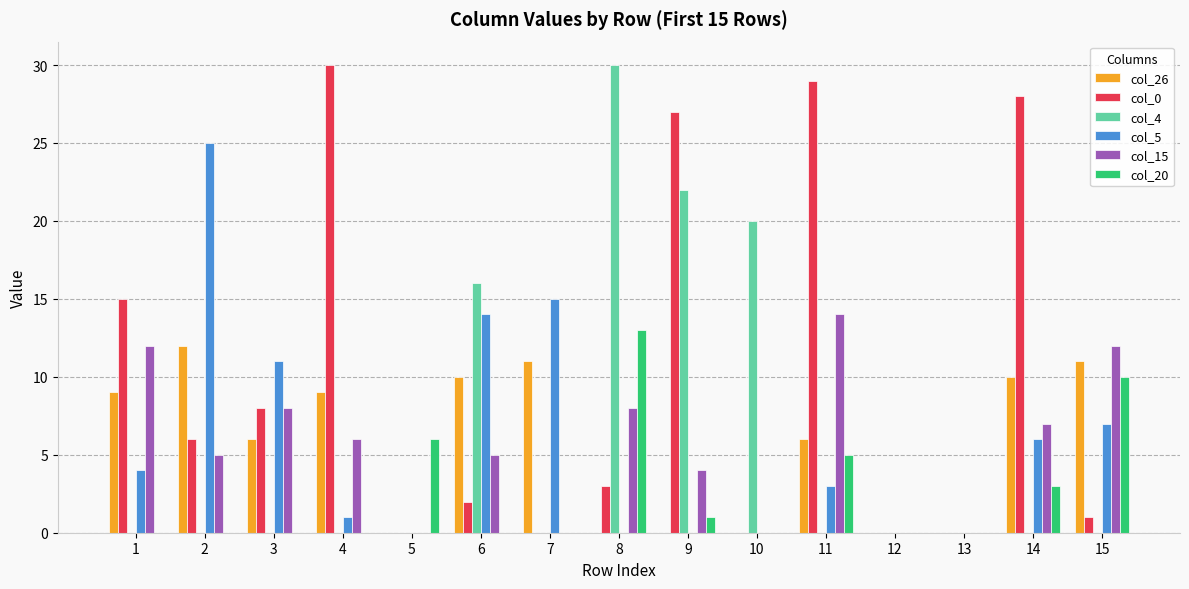

The value of col_4 at 6 is 25. True or false?

False